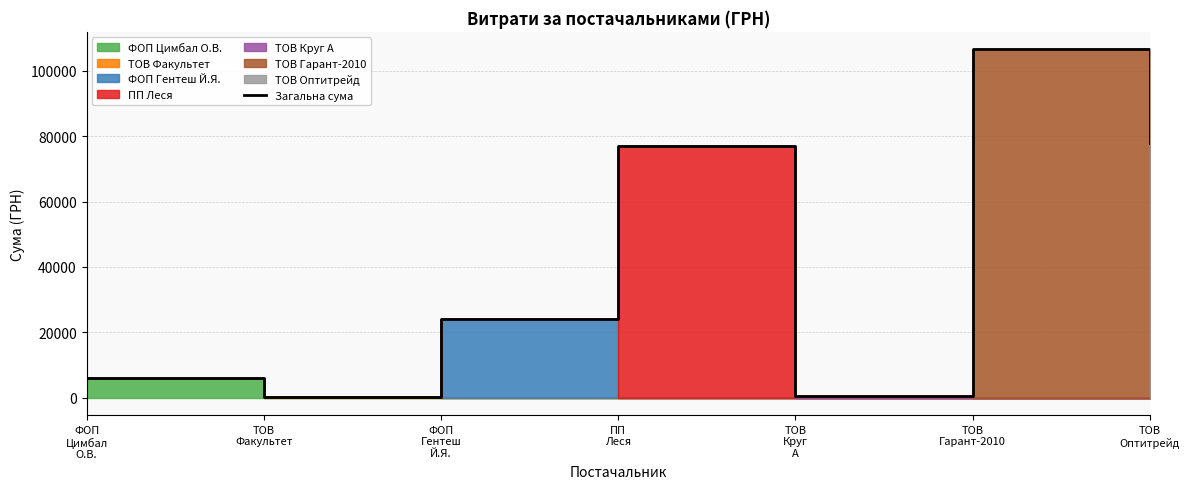

Reading right to left, what are all the values shown in this chart?

77813.3	106586.4	668.1	76966.4	24118.1	215.0	5985.0